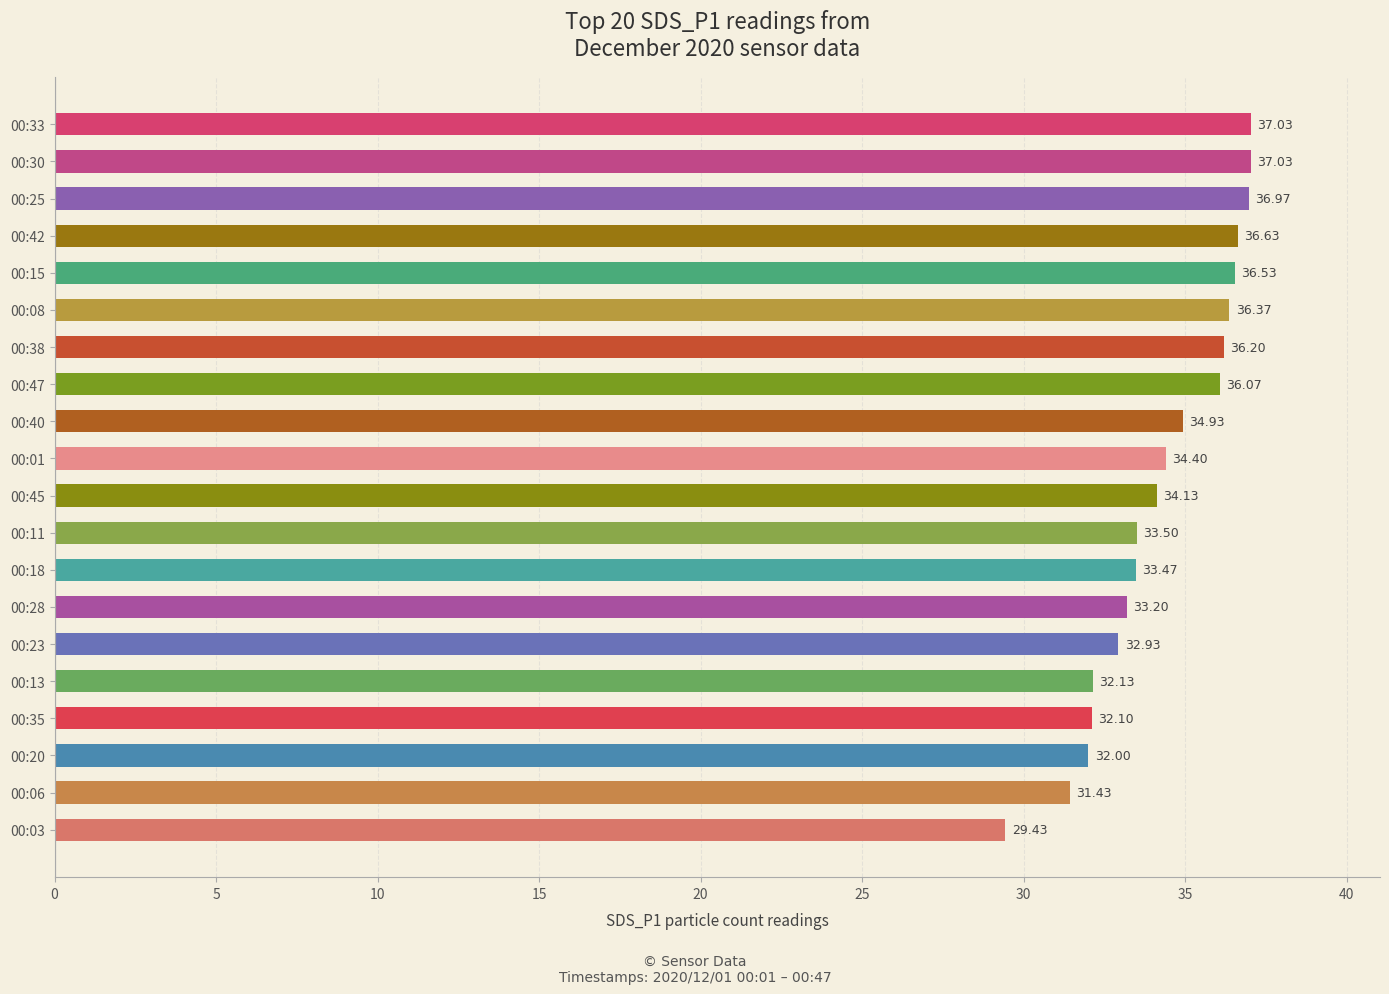

Which has a higher value, 00:13 or 00:23?

00:23